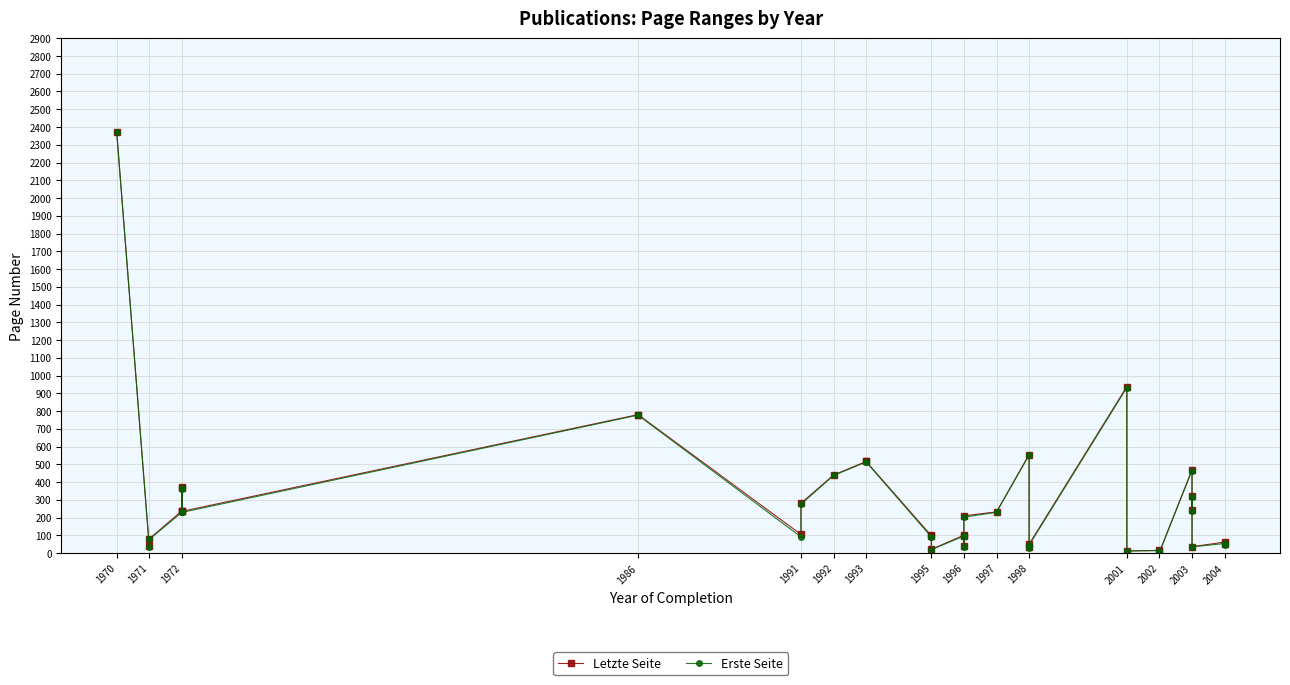

Where does the Erste Seite series first go above 229?

1970